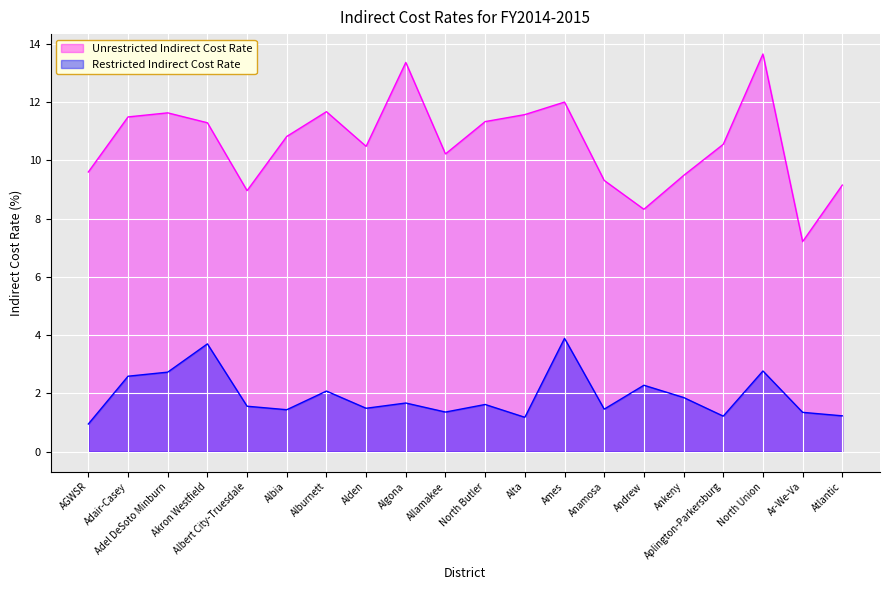

Rank the series by their maximum value, from lowest to highest.

Restricted Indirect Cost Rate, Unrestricted Indirect Cost Rate